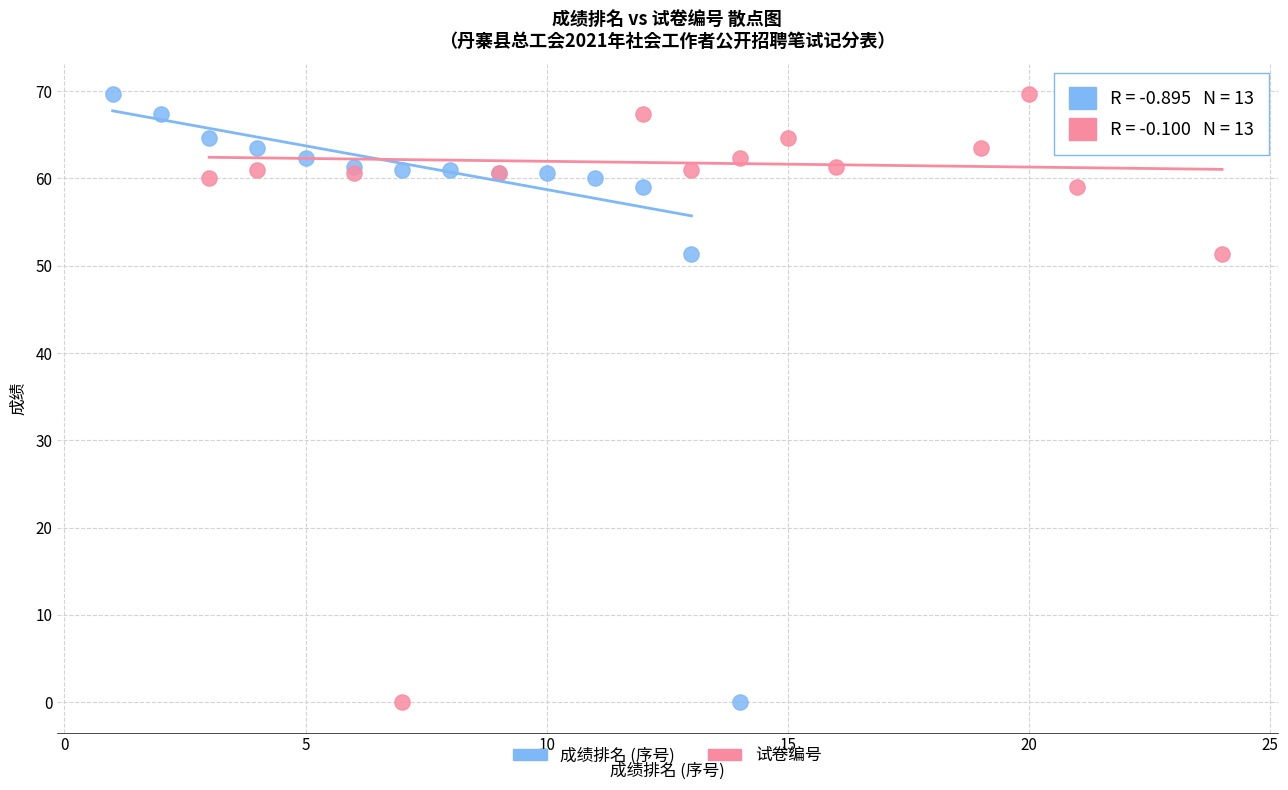

What are all the series names shown in the legend?

成绩排名 (序号), 试卷编号